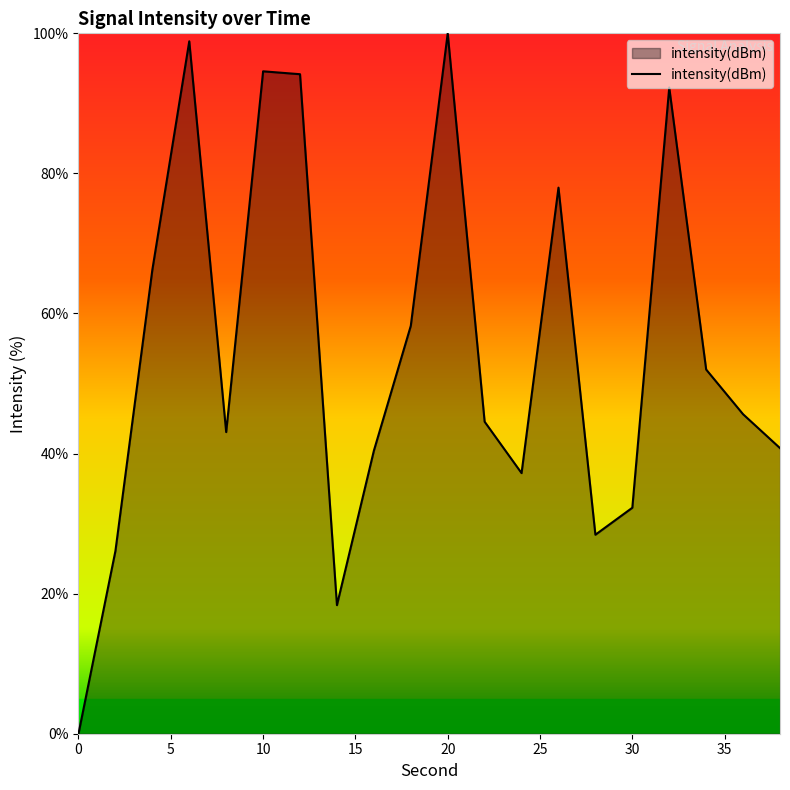

What is the difference between the maximum and minimum values?

100.0